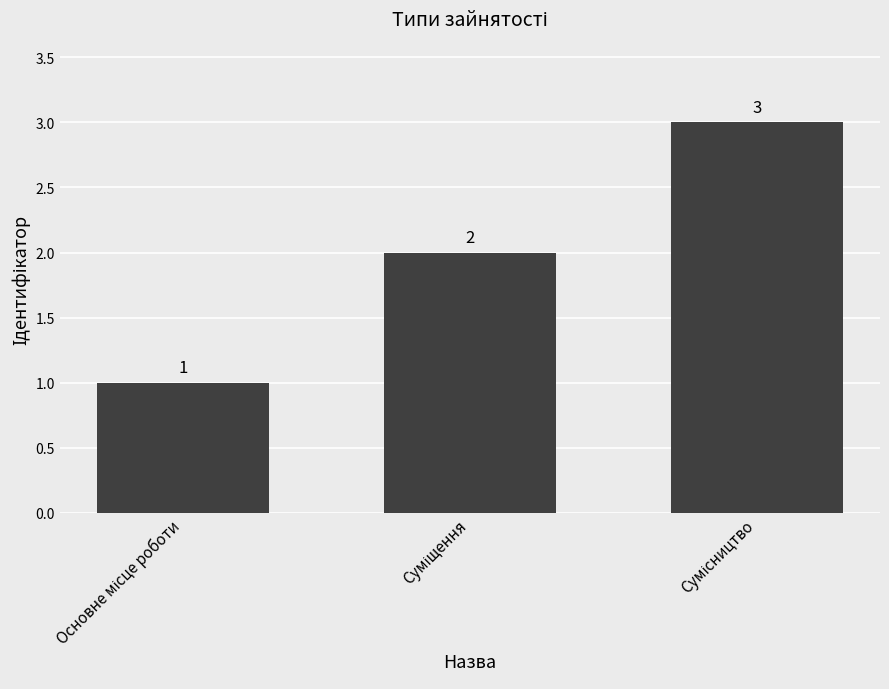

What is the greatest value displayed?

3